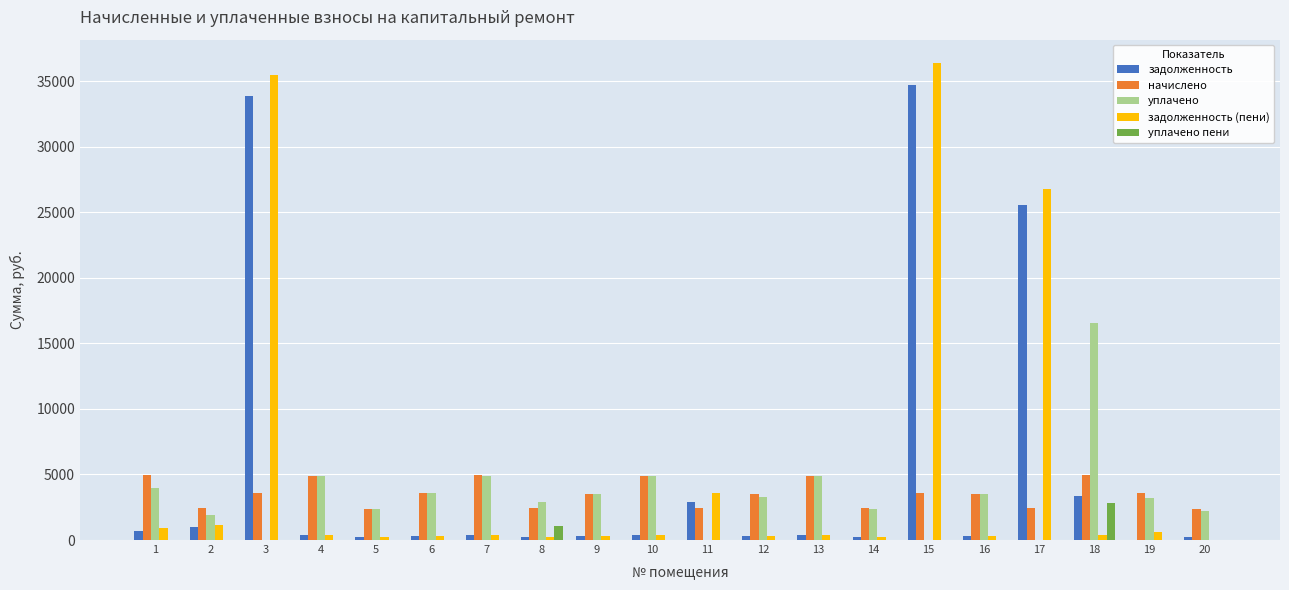

Is it true that уплачено equals 8742.8 at 11?

False